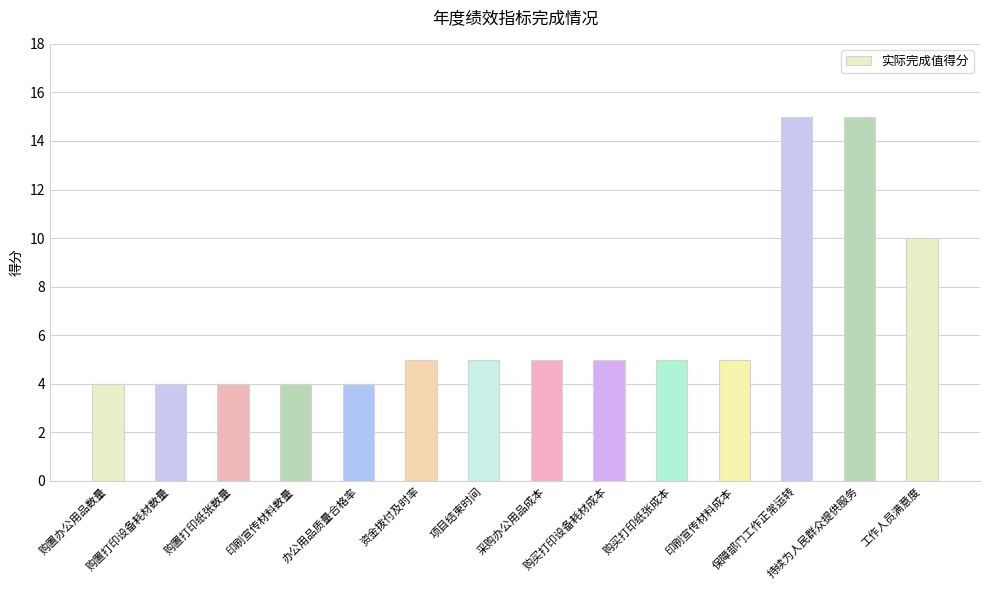

What is the difference between the maximum and second lowest values?

11